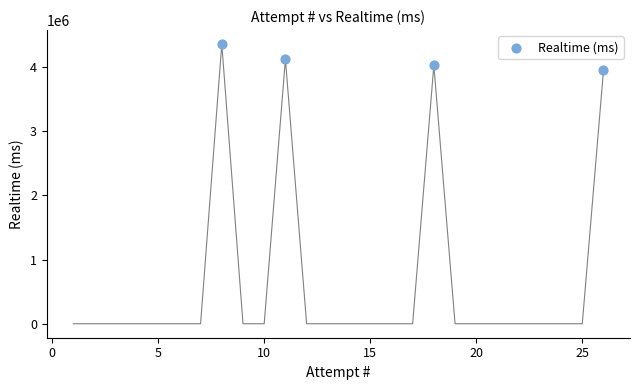

What is the average X value?

16